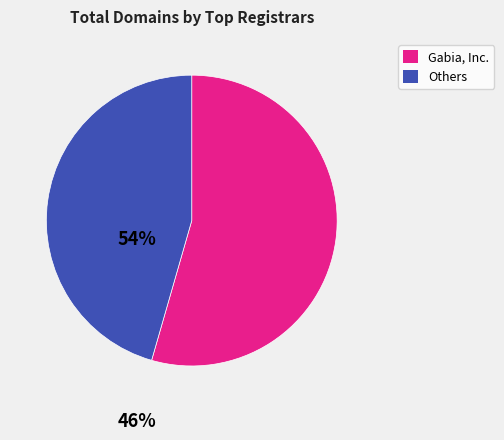

Does any single category account for the majority?

Yes